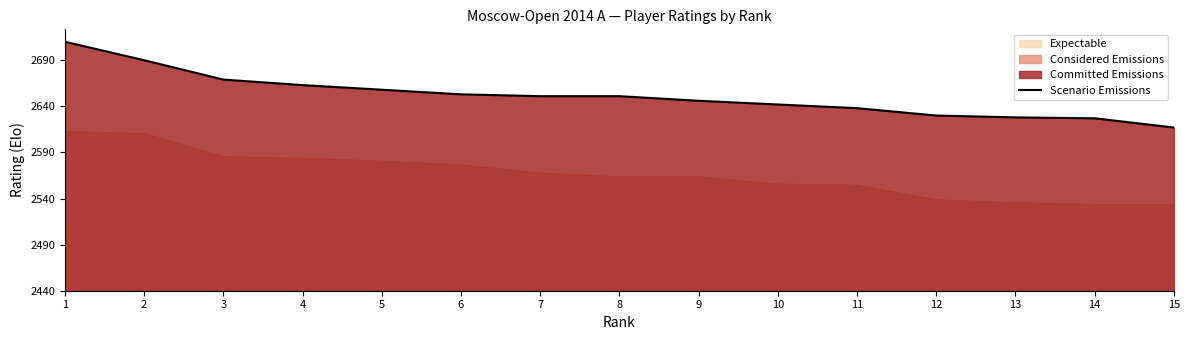

What is the difference between the second highest and second lowest values?

63